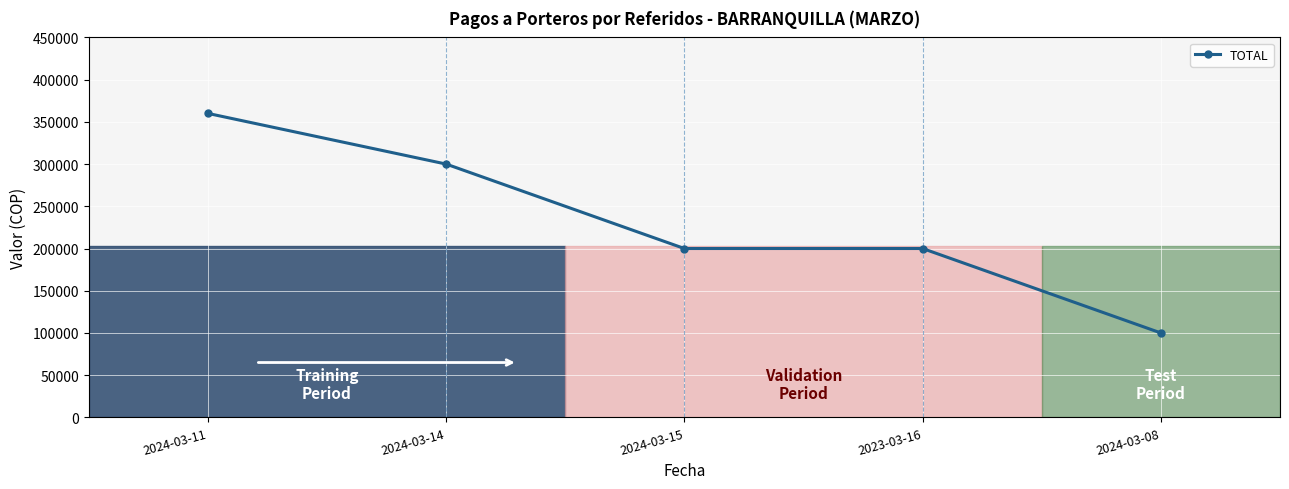

What is the ratio of the value at 2024-03-11 to the value at 2024-03-14?

1.2